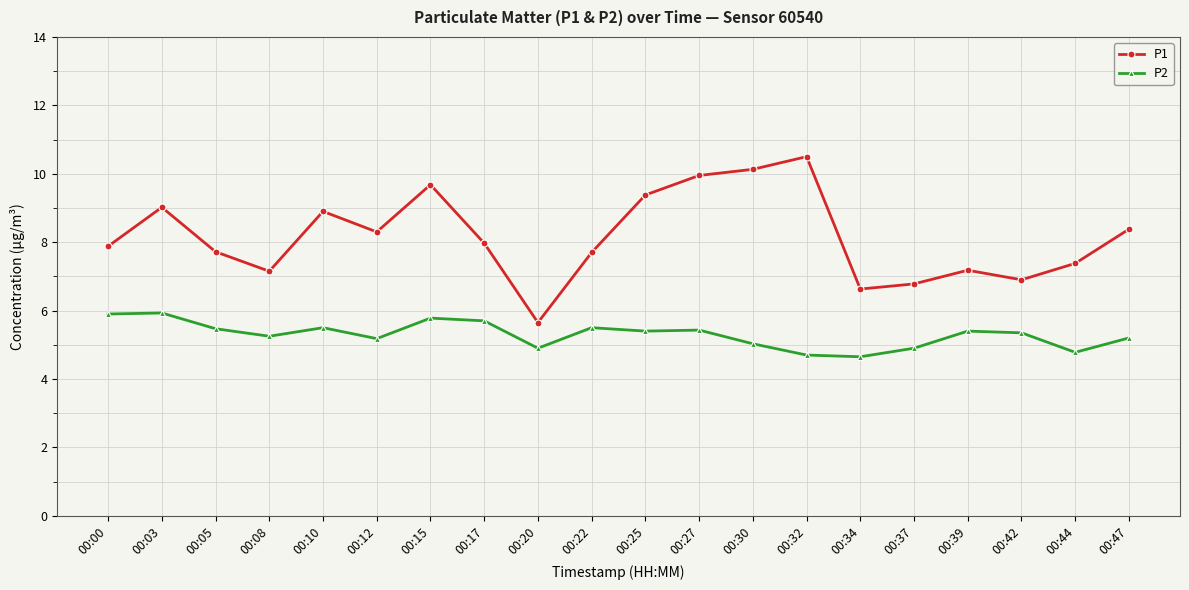

At 00:22, list the series in order from largest to smallest.

P1, P2